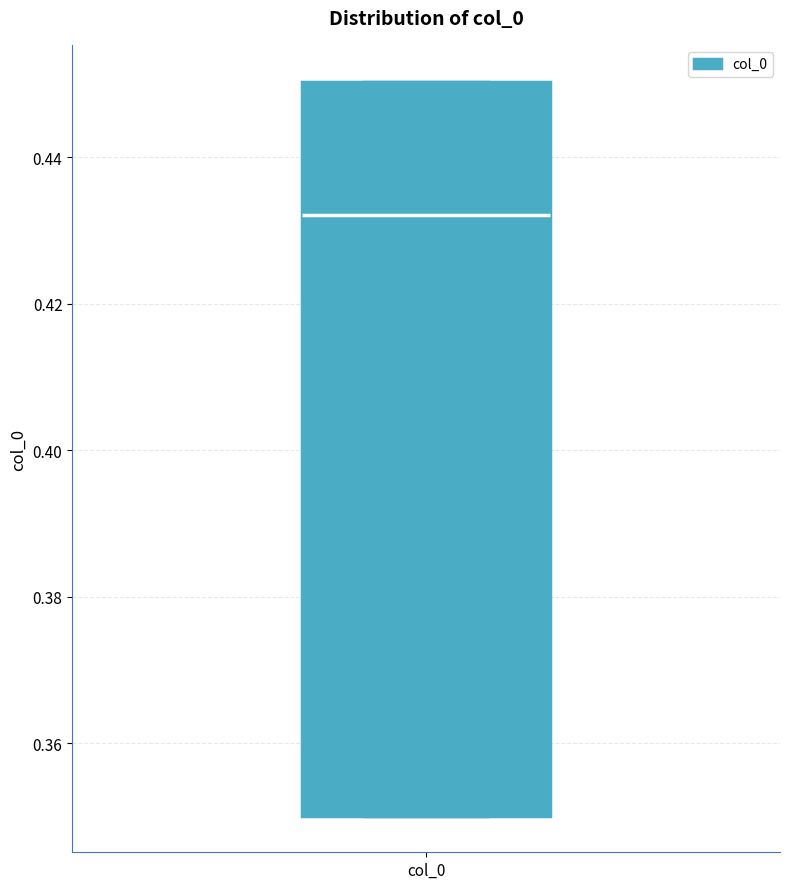

Where does the median line of the box for col_0 sit on the y-axis? The values are not printed on the chart, so give them approximately, as read against the axis.

0.432